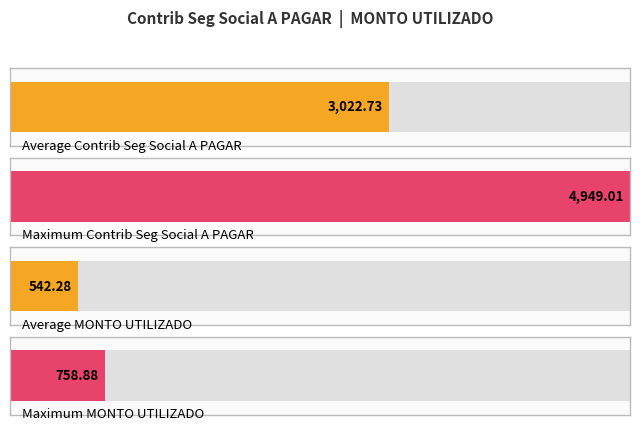

List the series in order of their overall mean, lowest first.

MONTO UTILIZADO, Contrib Seg Social A PAGAR